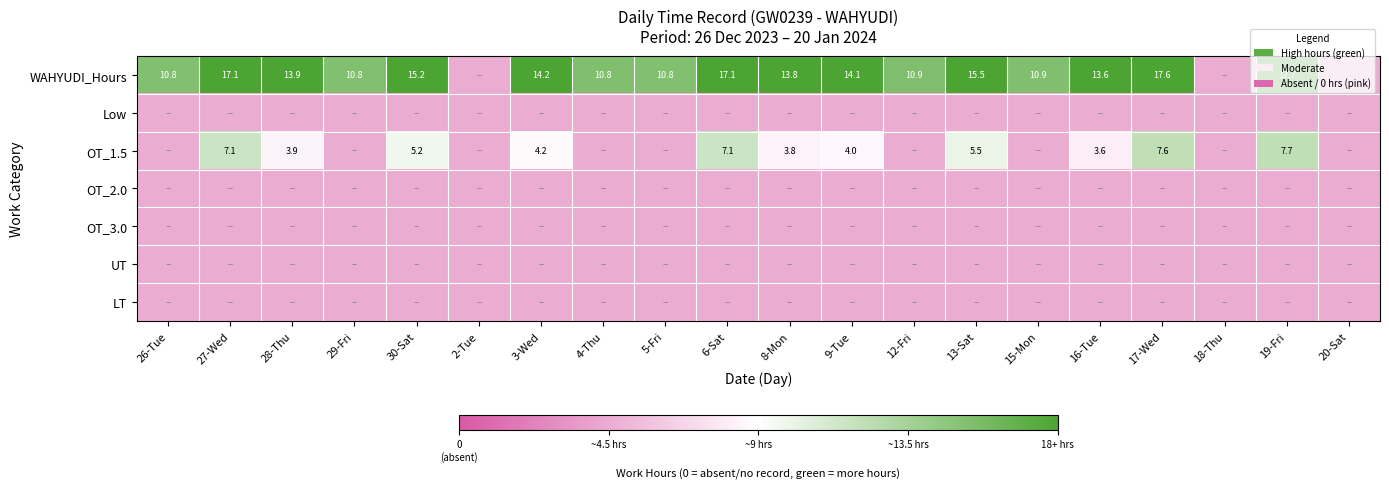

Is it true that OT_3.0 equals -0.7 at 30-Sat?

False